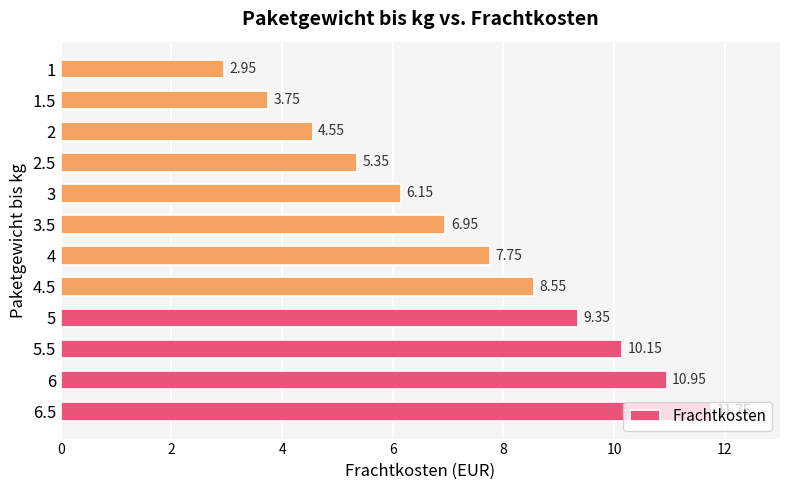

Approximately how many times larger is the value at 1 compared to 6?

0.3